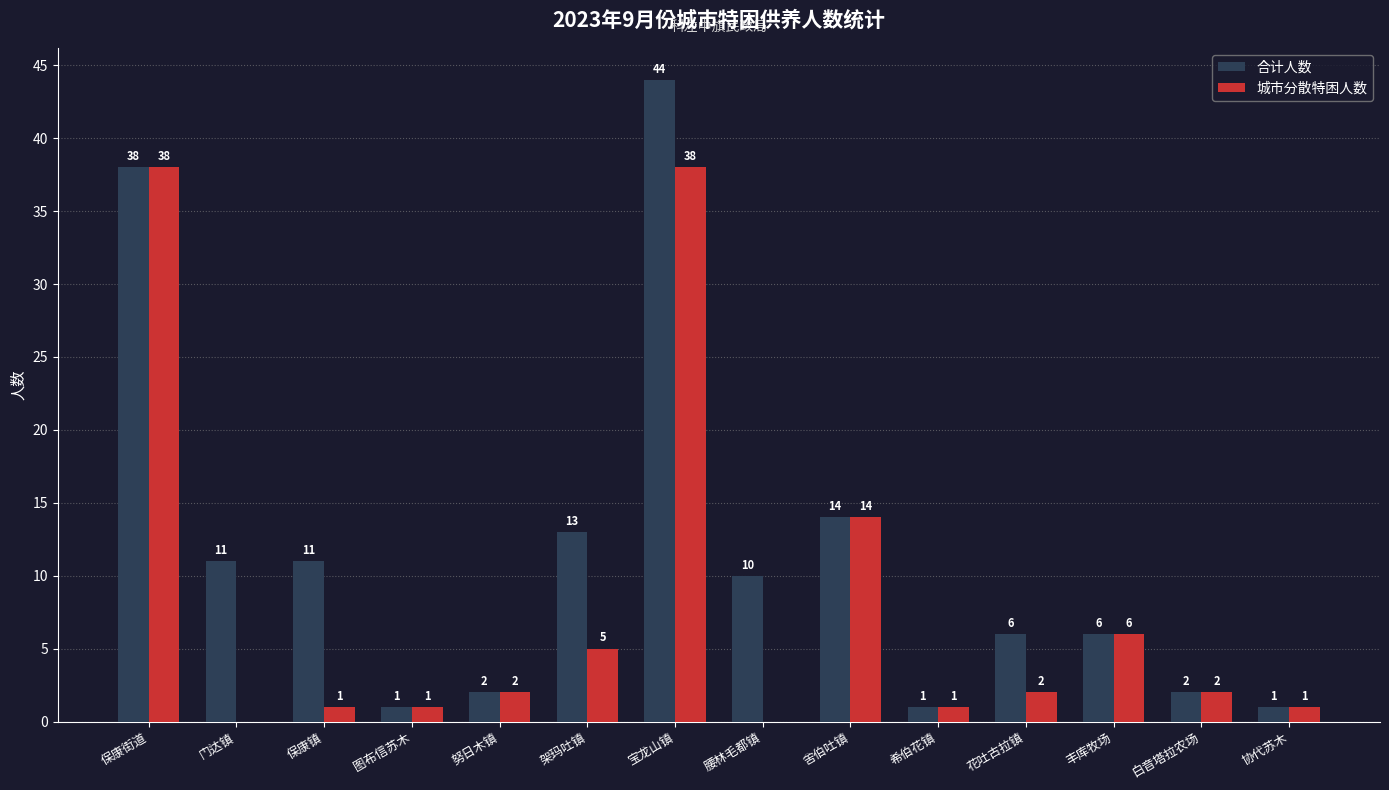

Reading left to right, transcribe all the data shown in this chart.

合计人数: 38	11	11	1	2	13	44	10	14	1	6	6	2	1
城市分散特困人数: 38	0	1	1	2	5	38	0	14	1	2	6	2	1